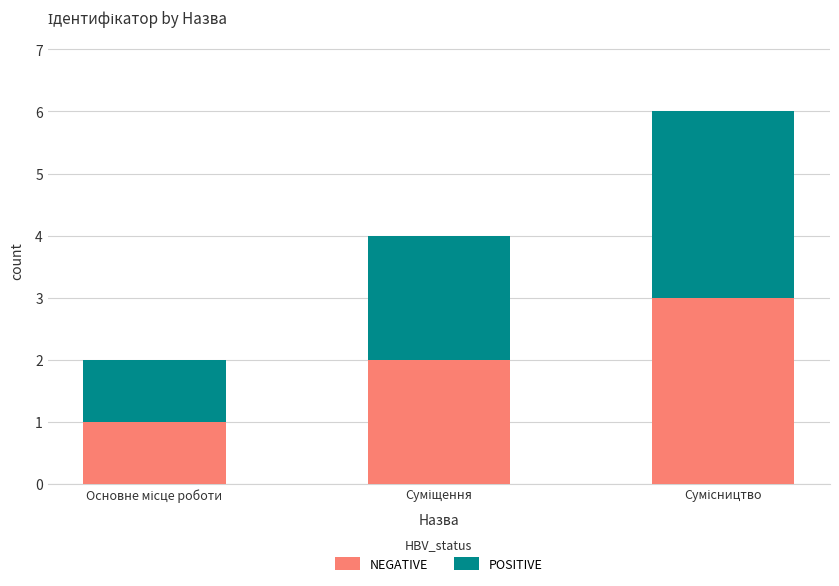

What is the maximum value for NEGATIVE?

3